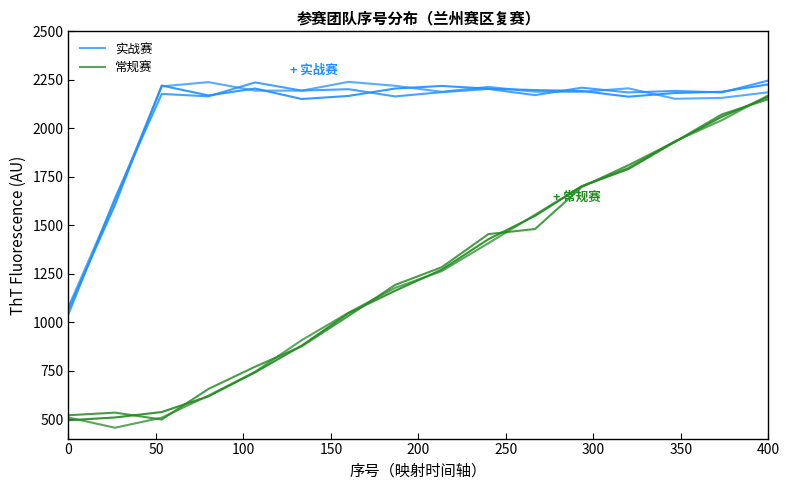

Rank the series by their average value, from lowest to highest.

常规赛, 实战赛